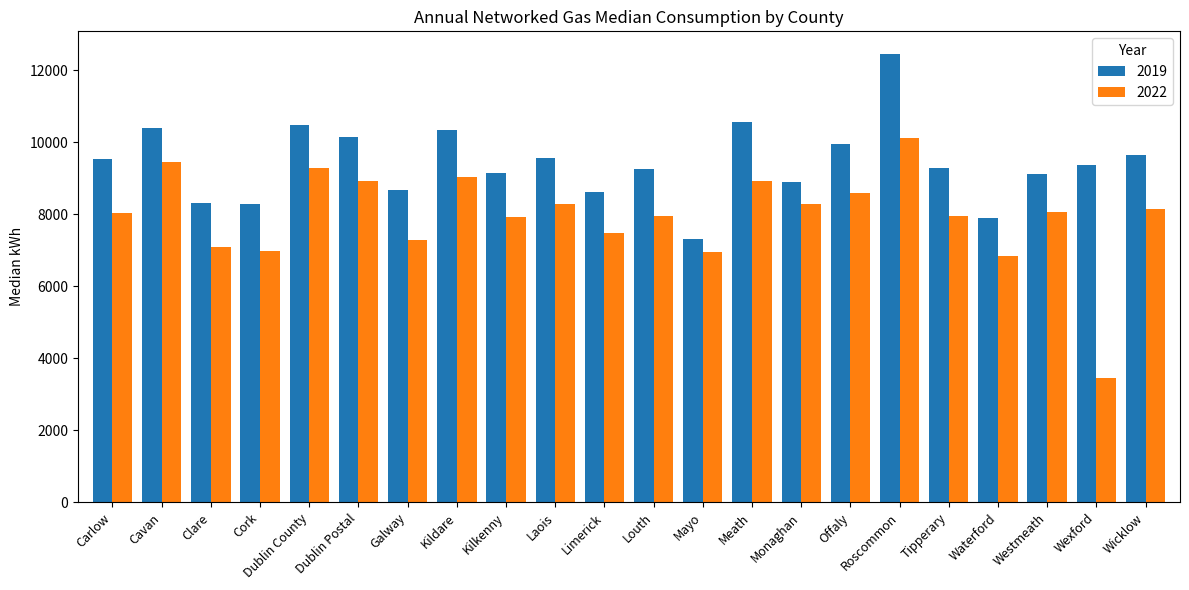

What is the total value across all series at Meath?

19501